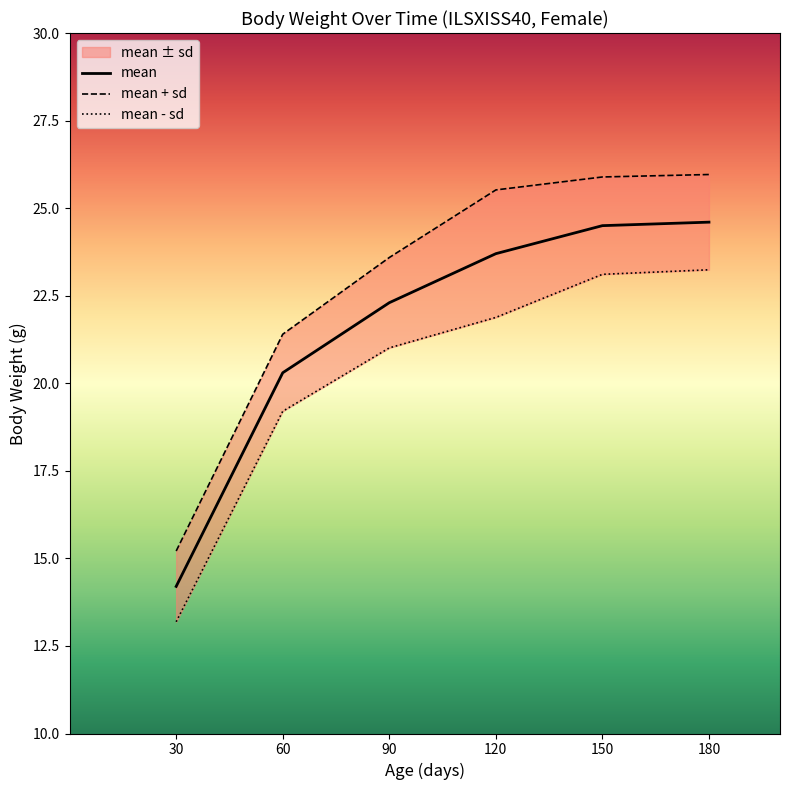

Which label corresponds to the largest value in the chart?

180